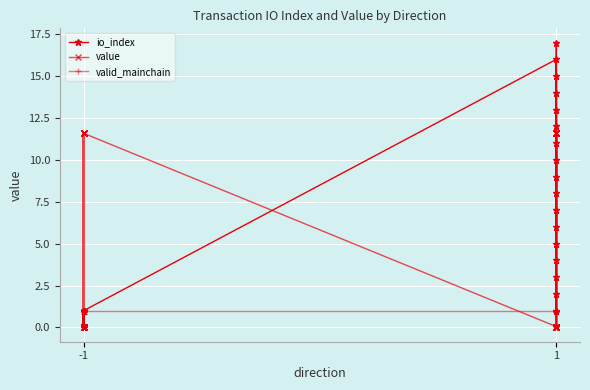

What is the difference between the maximum and minimum values in the value series?

11.5